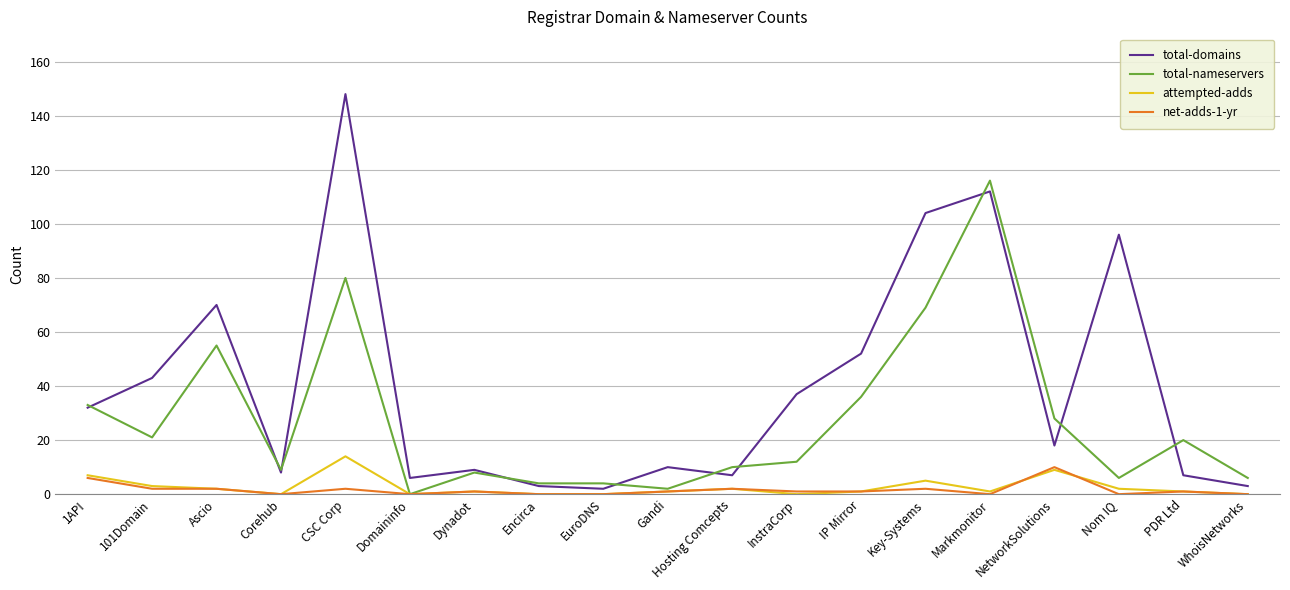

List the series in order of their peak value, highest first.

total-domains, total-nameservers, attempted-adds, net-adds-1-yr